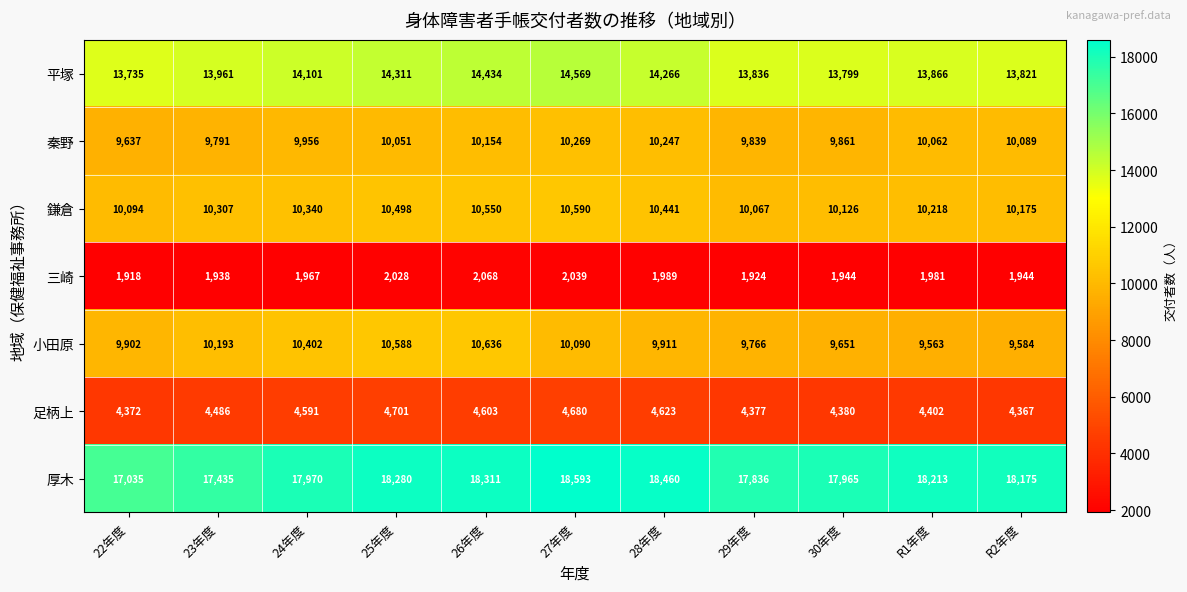

The value of 厚木 at 22年度 is 23727. True or false?

False